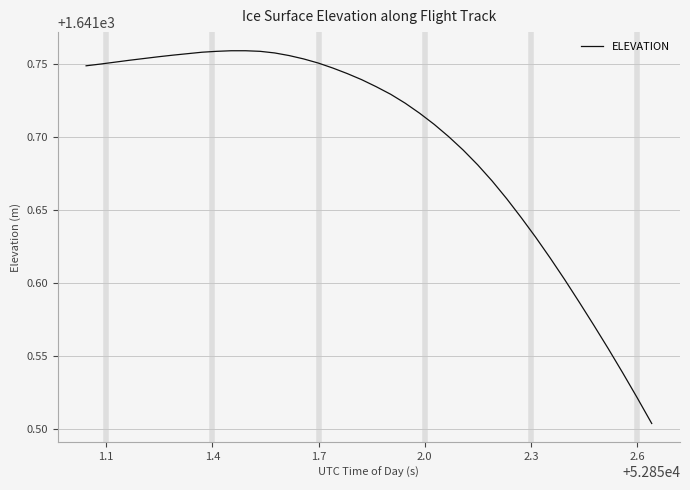

What is the difference between the maximum and minimum values?

0.3